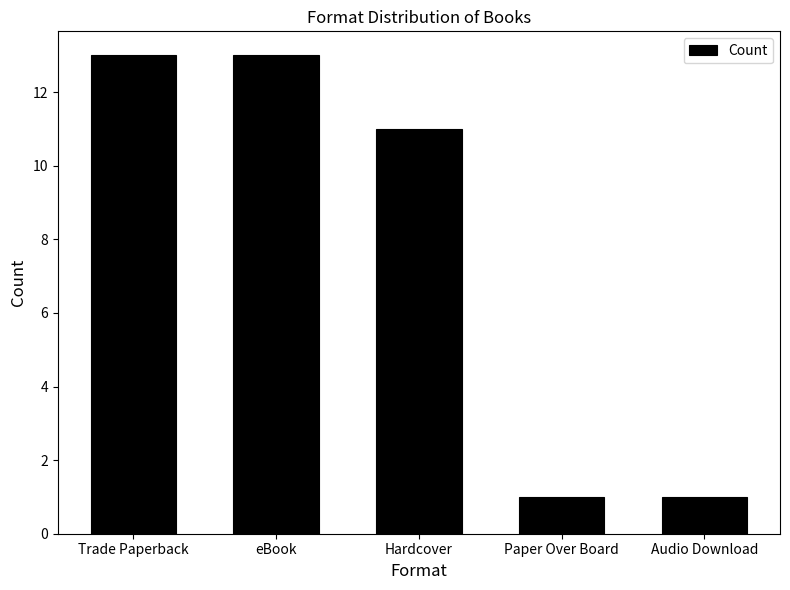

Does the chart contain stacked bars?

No